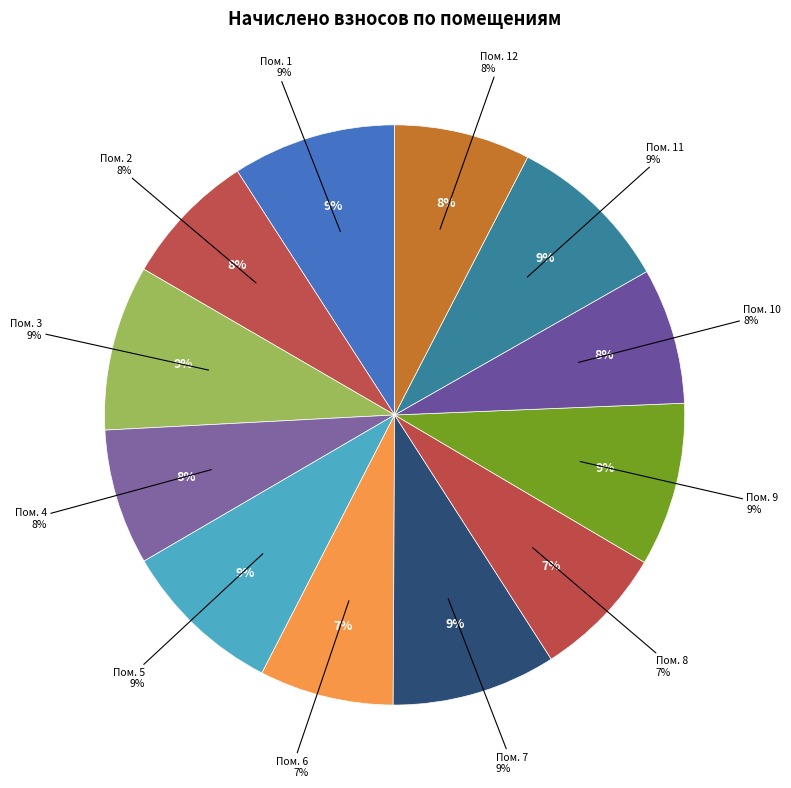

Does any single category account for the majority?

No